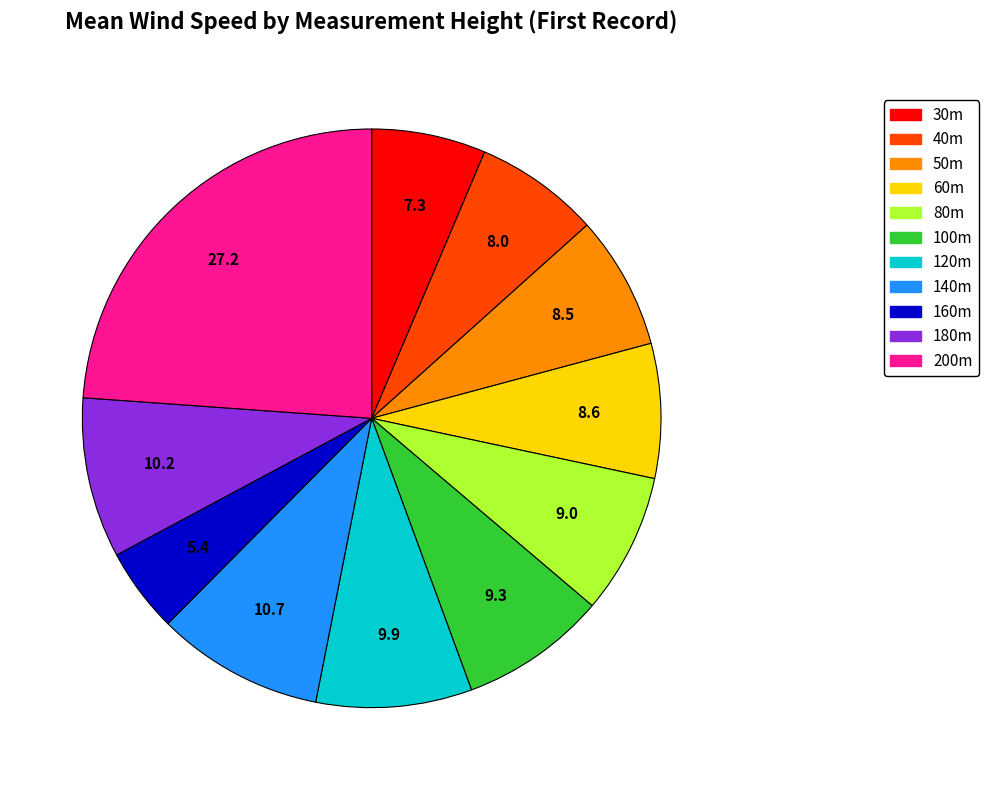

Which category has the biggest portion of the pie?

200m